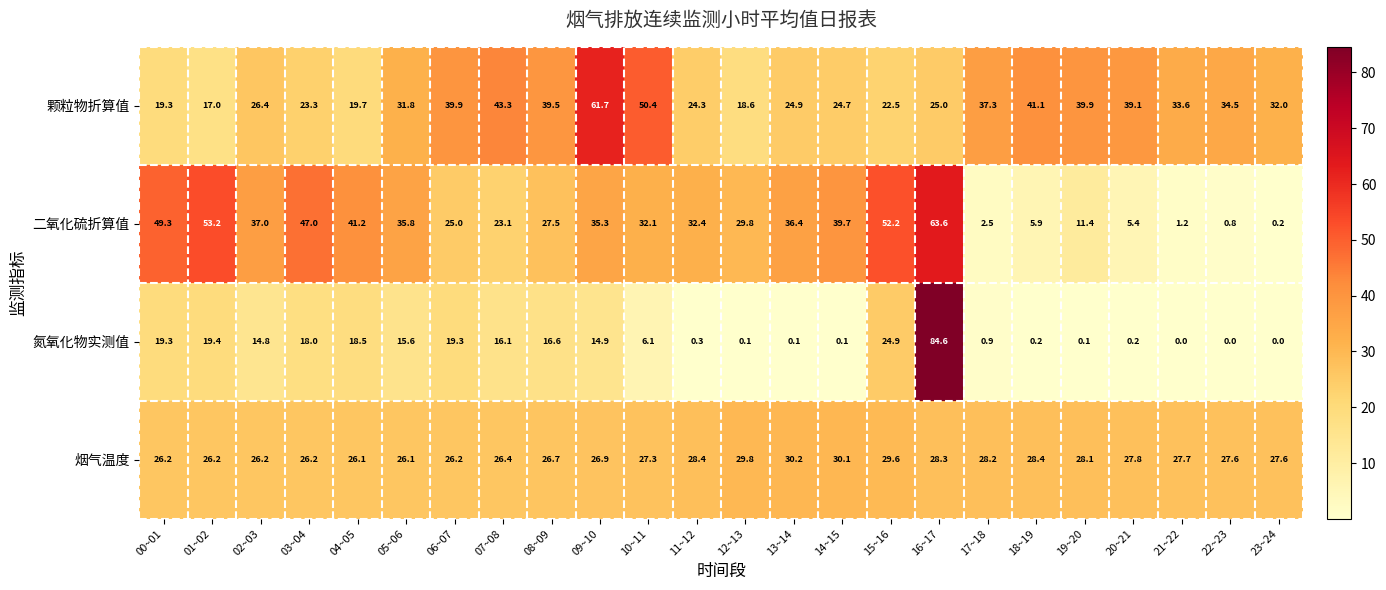

Which category has the highest value in the 氮氧化物实测值 series?

16~17